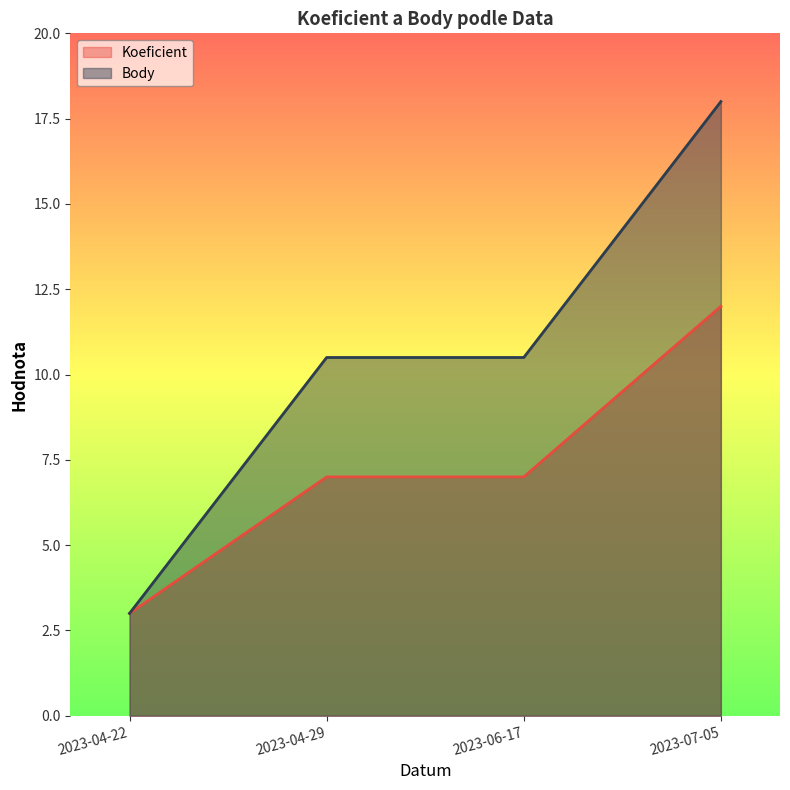

The value of Koeficient at 2023-07-05 is 6.9. True or false?

False